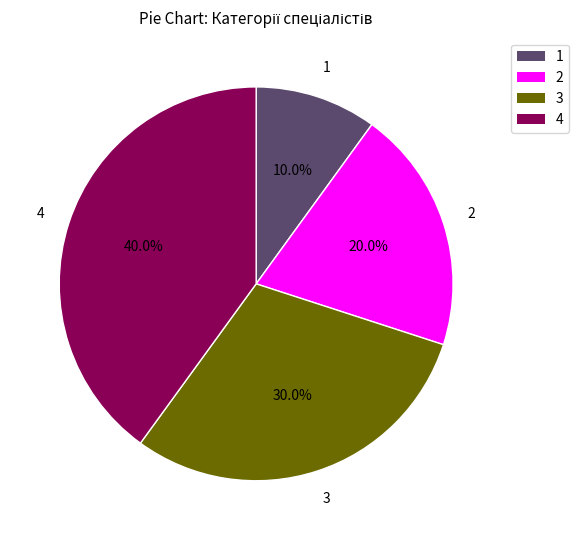

Is there a majority slice in this chart?

No